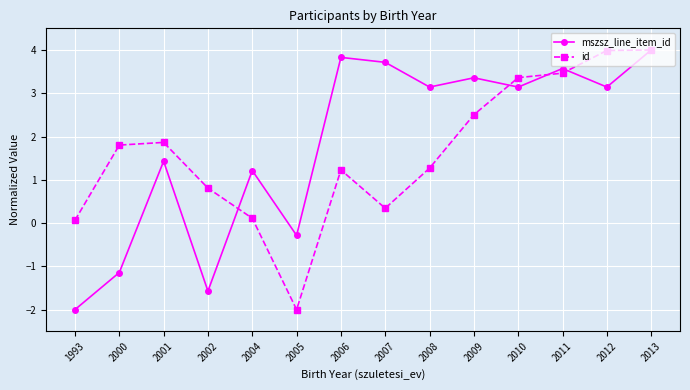

Does the chart display data point markers on the line(s)?

Yes